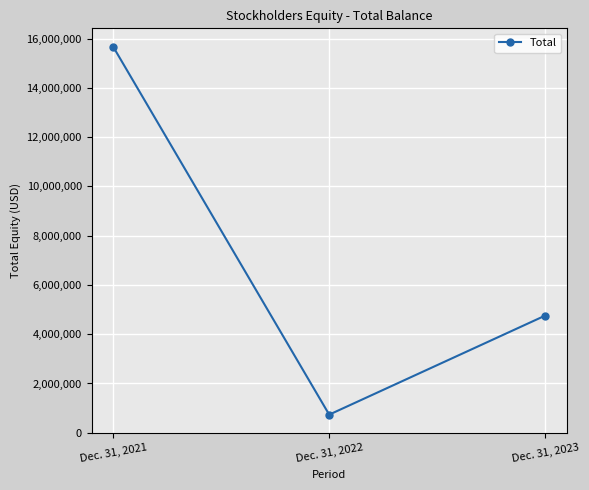

What is the sum of the values at Dec. 31, 2022 and Dec. 31, 2023?

5491551